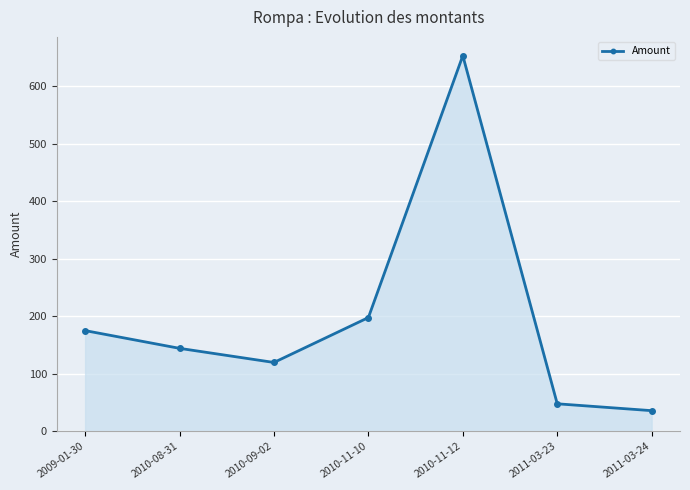

How many lines are shown in the chart?

1